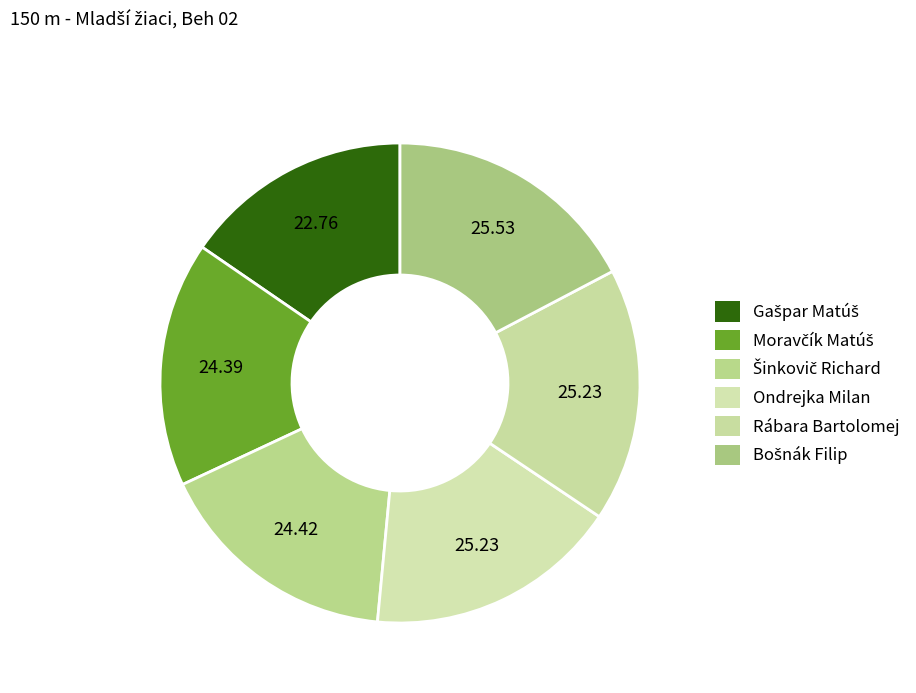

To the nearest percent, what is the combined percentage of Moravčík Matúš and Šinkovič Richard?

33%